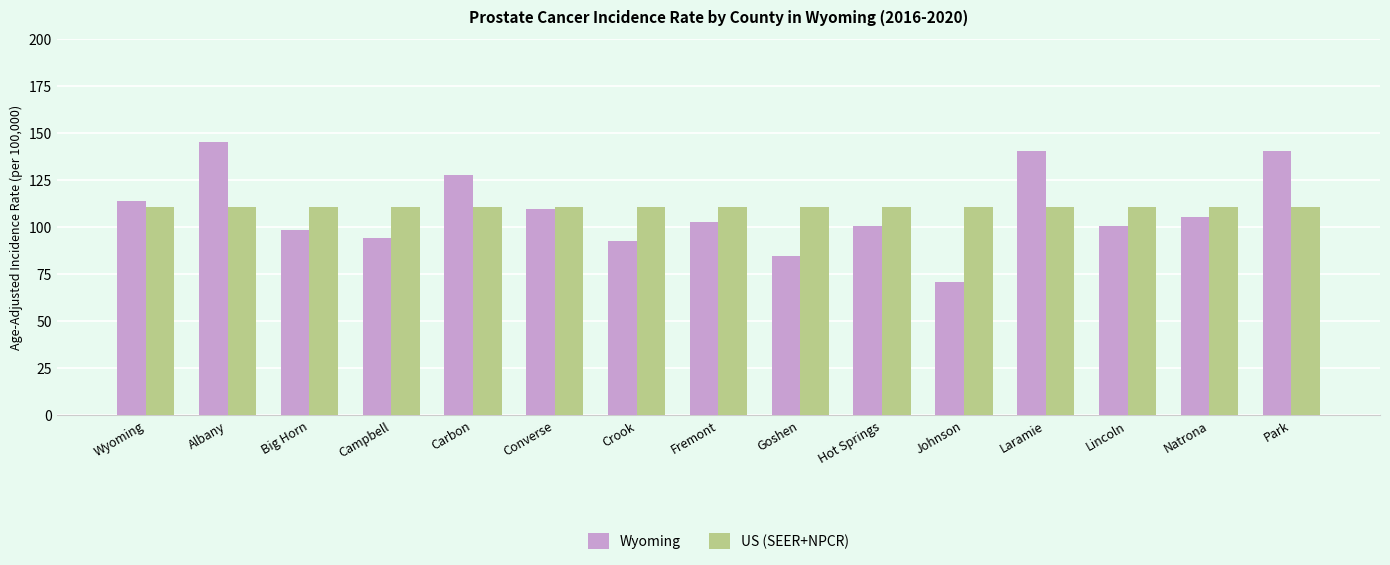

What is the label of the 13th bar from the left?

Lincoln